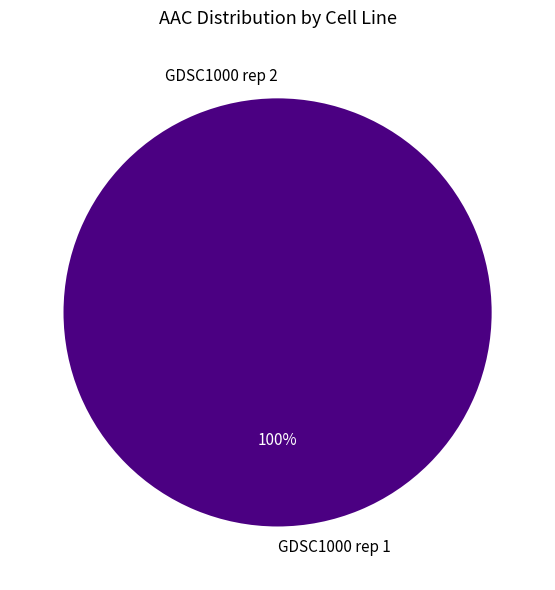

Rank the categories by value from highest to lowest.

GDSC1000 rep 1, GDSC1000 rep 2